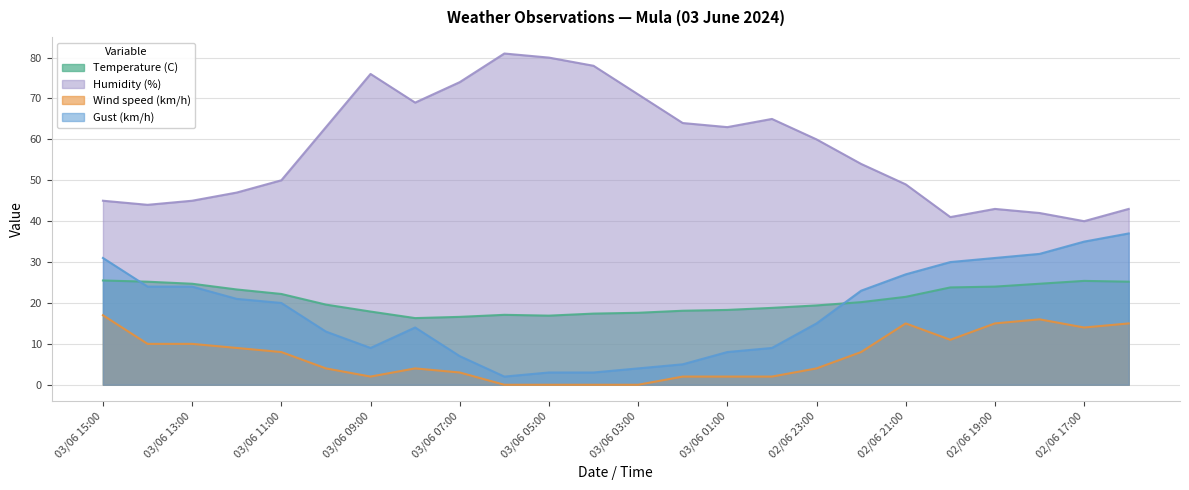

True or false: Wind speed (km/h) and Gust (km/h) cross at least once.

False